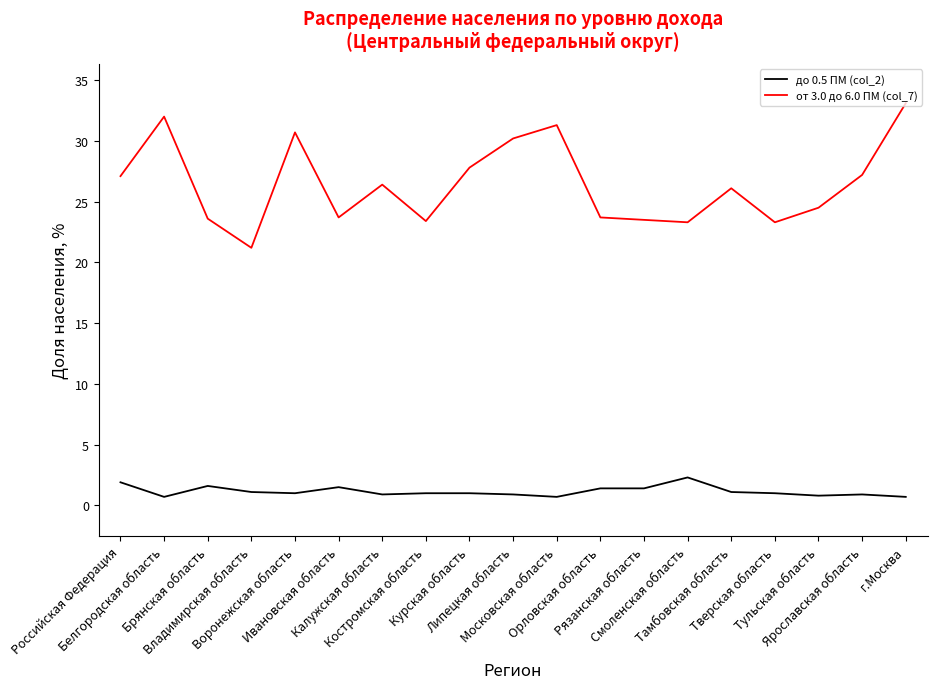

What is the maximum value shown in the chart?

33.1